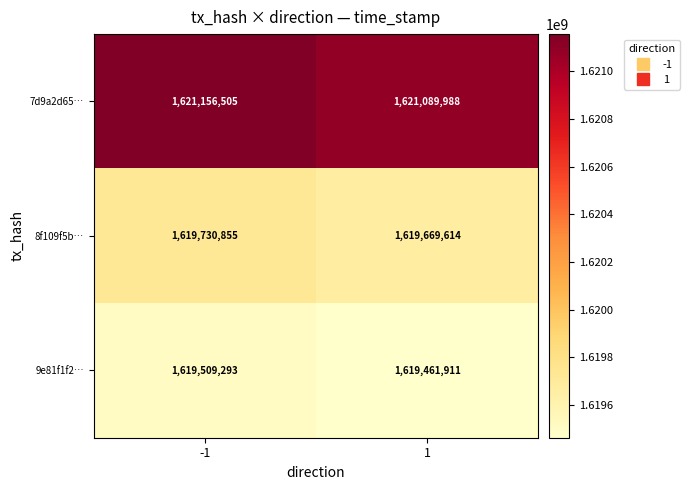

Is it true that 7d9a2d65… equals 1621089988 at 1?

True